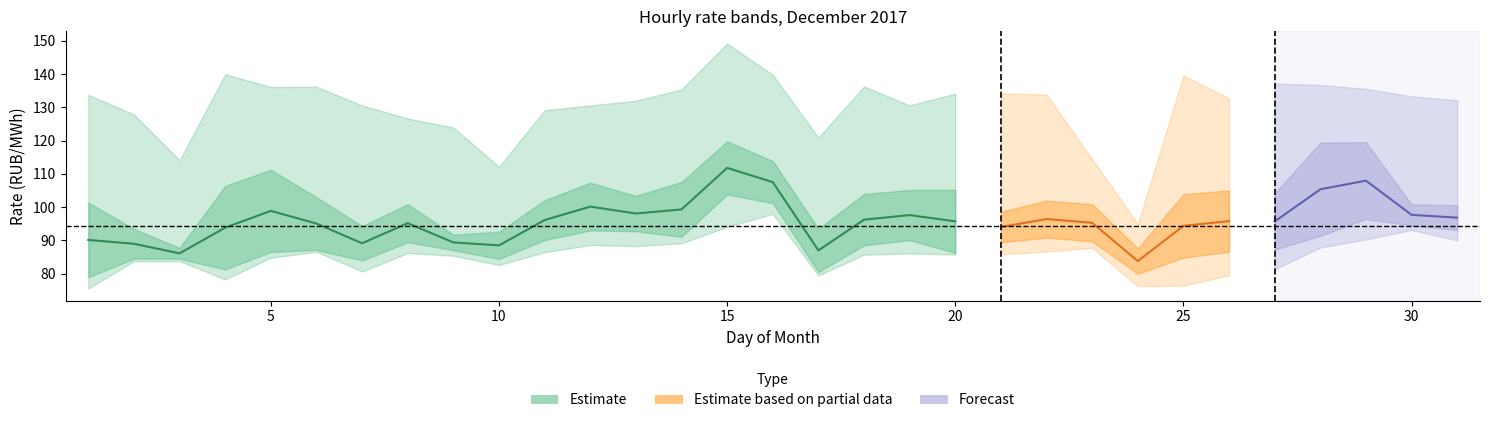

At how many categories does at least one series exceed 84?

31